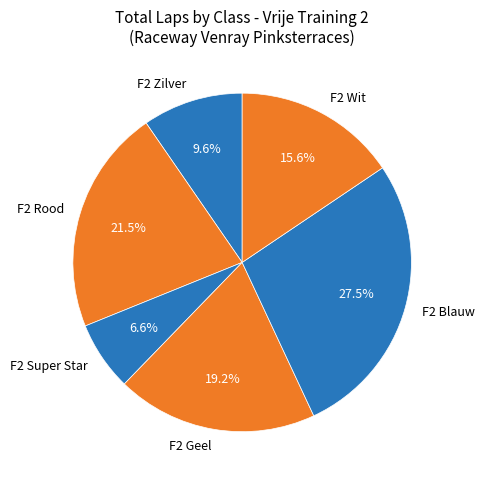

What percentage is NOT represented by F2 Rood?

78.5%